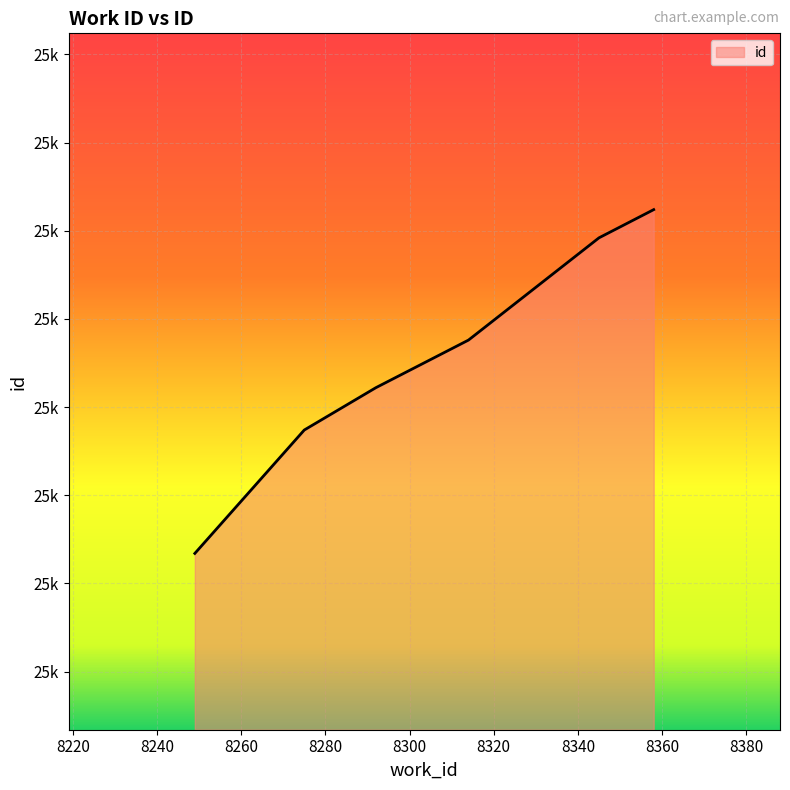

Does the chart have visible grid lines?

Yes